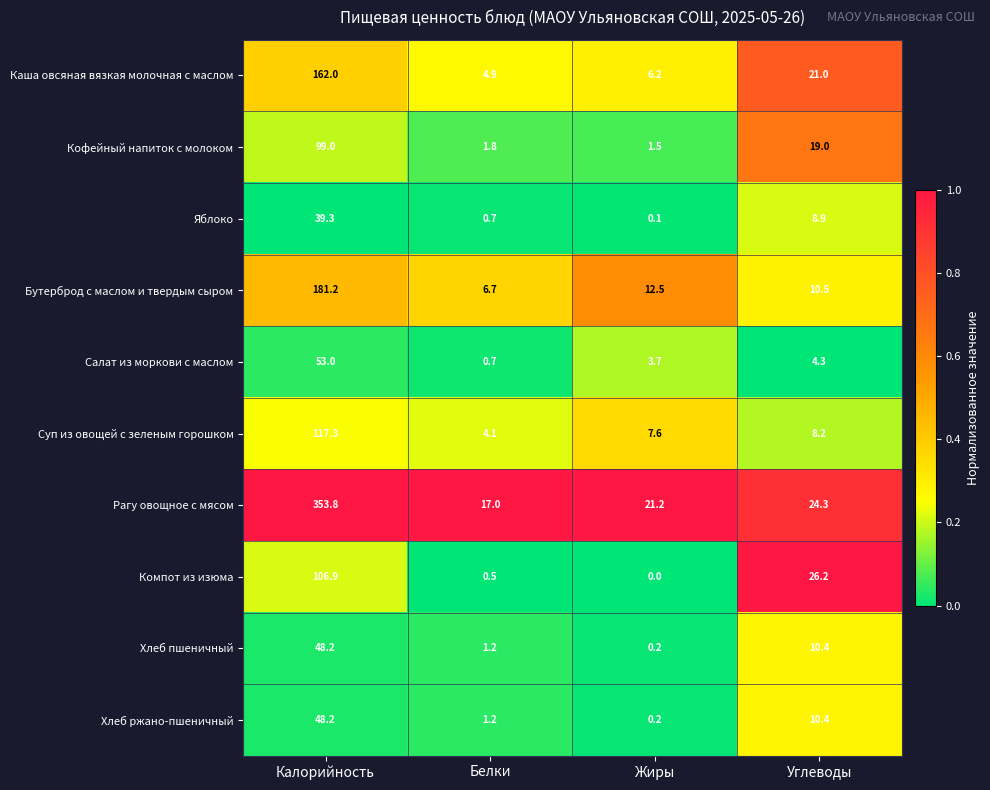

True or false: Компот из изюма has a value of 66.2 at Жиры.

False